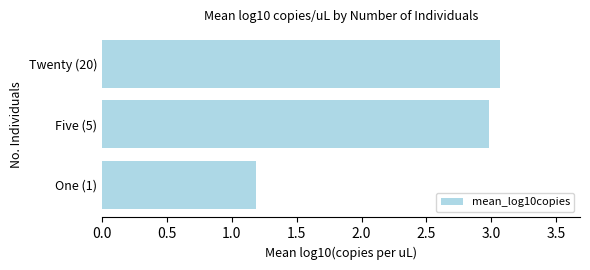

True or false: the data shows 3.1 at Twenty (20).

True